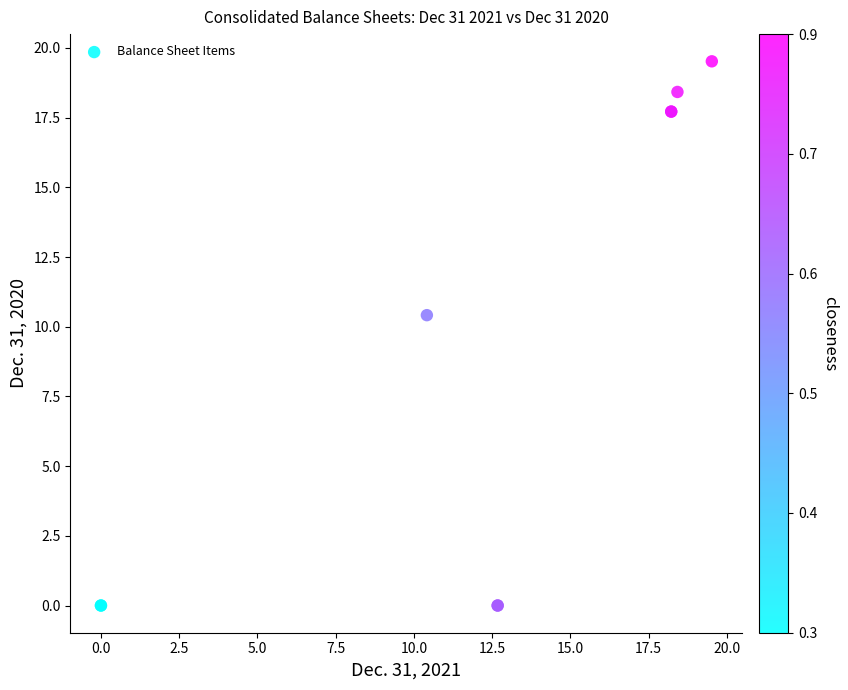

What Y value in the scatter plot is closest to 9?

10.4